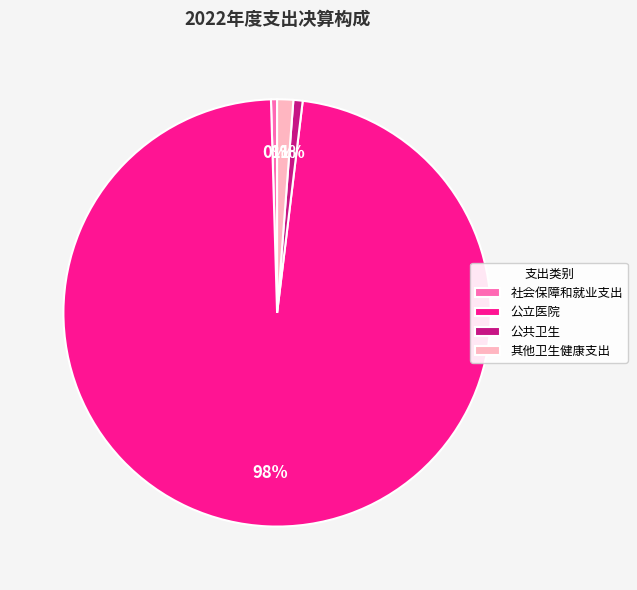

Which slice is the largest?

公立医院